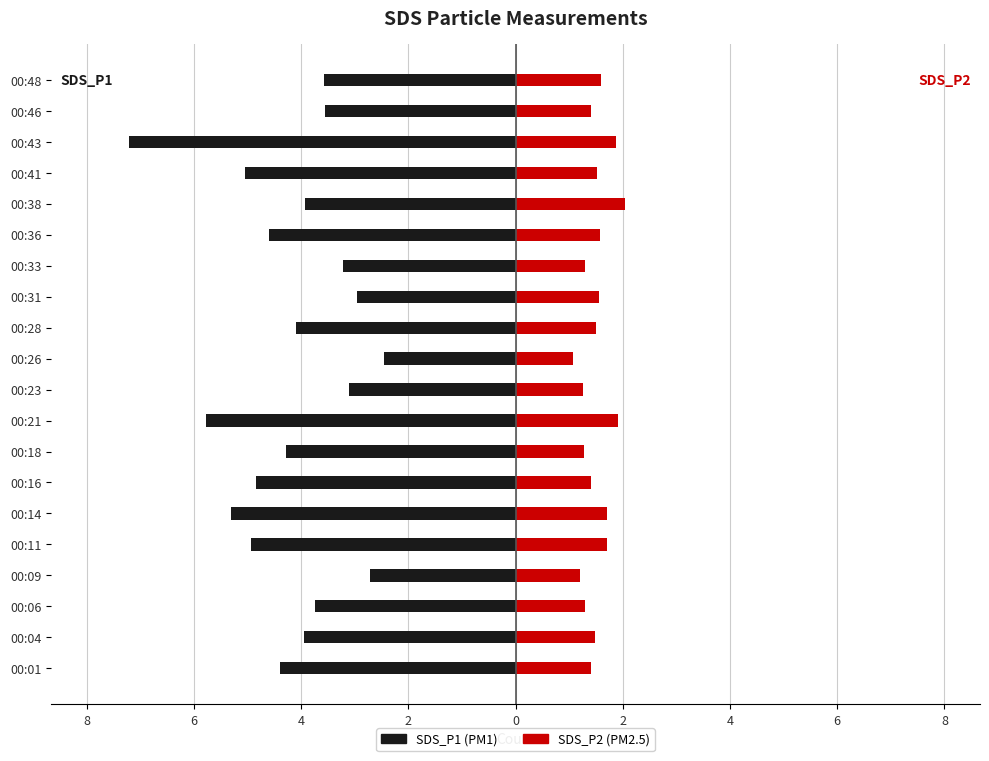

True or false: SDS_P2 has a value of 3.3 at 00:43.

False